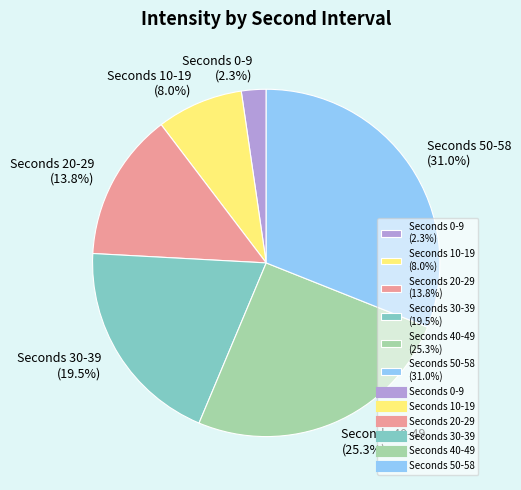

Is Seconds 50-58 (31.0%) the majority of the pie?

No